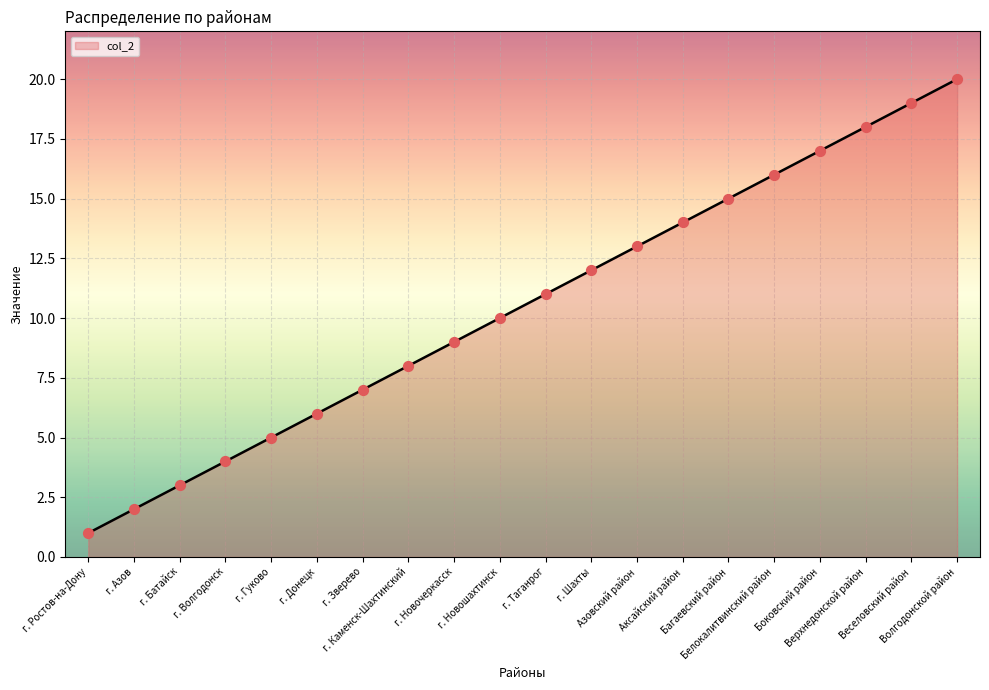

Approximately how many times larger is the value at г. Каменск-Шахтинский compared to г. Новошахтинск?

0.8